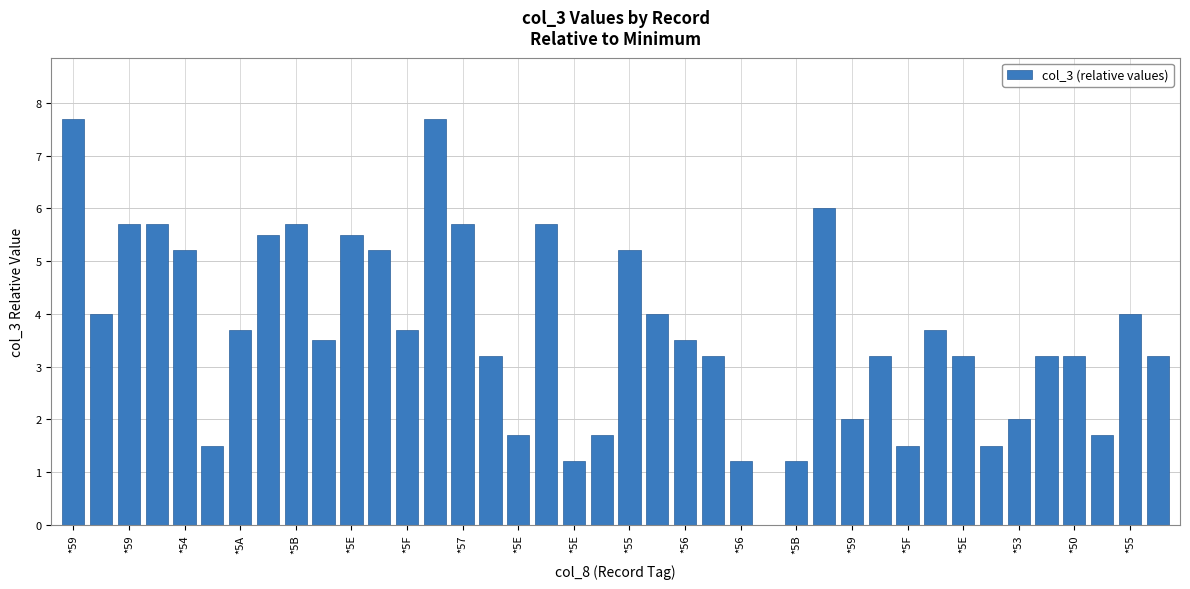

What is the sum of all values?

146.2